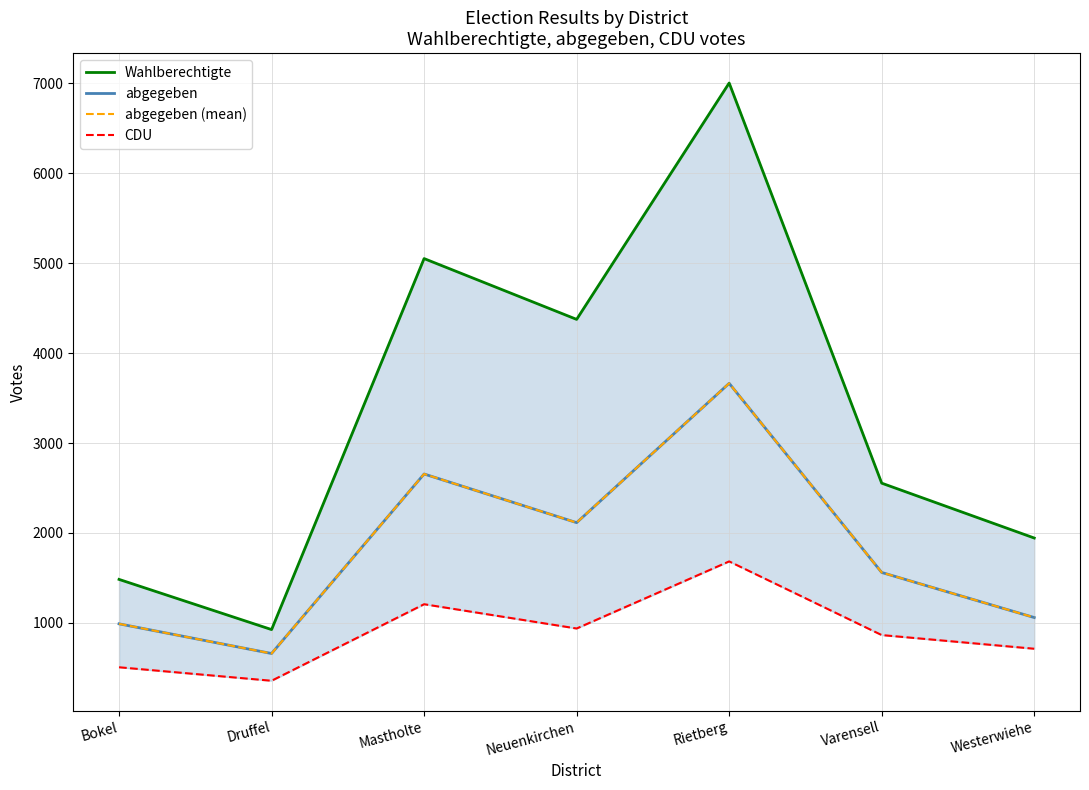

What is the total value across all series at Neuenkirchen?

9543